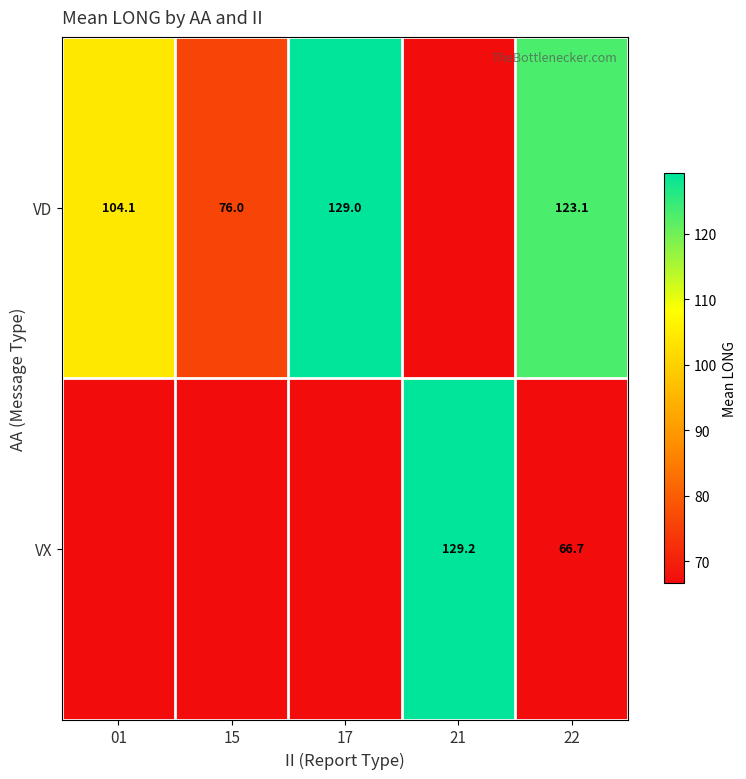

Is it true that VD equals 76.0 at 15?

True